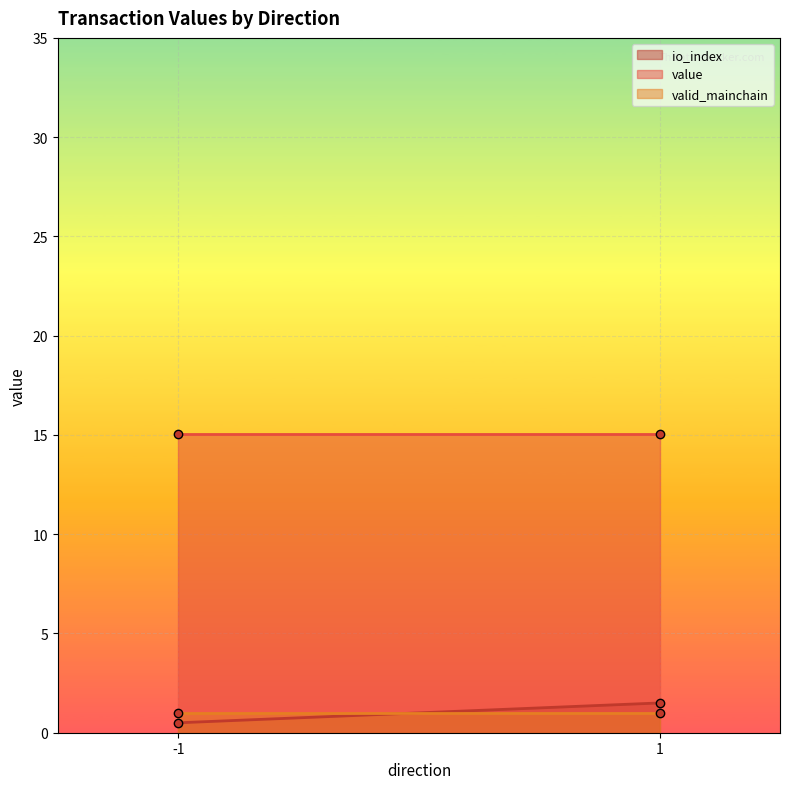

What is the total value across all series at -1?

16.5